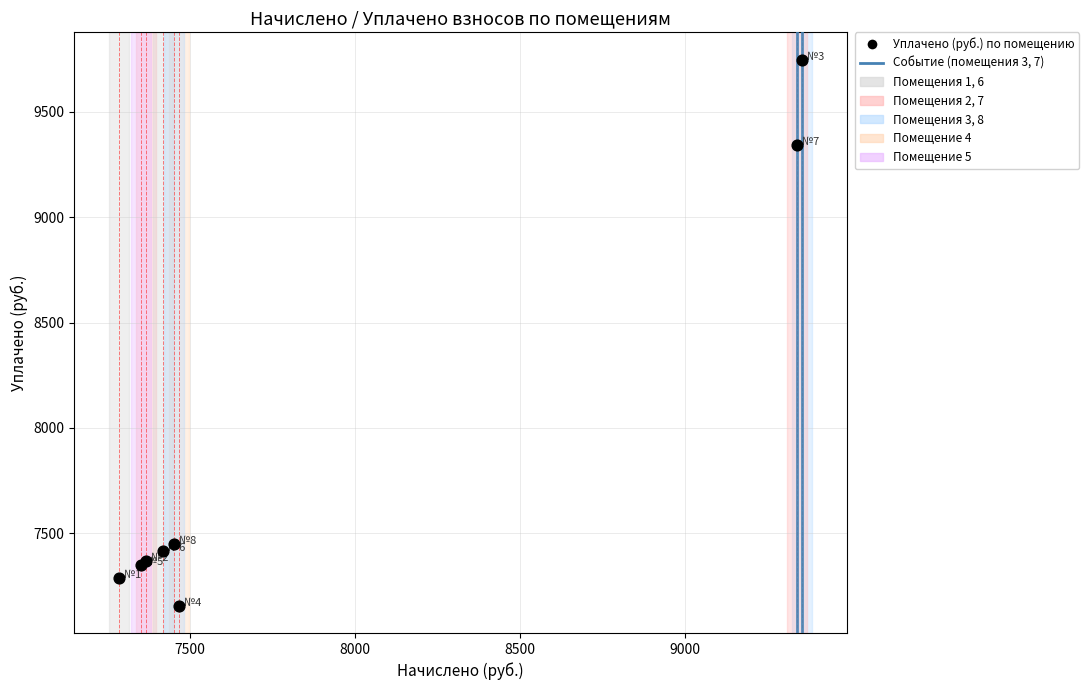

What Y value in the scatter plot is closest to 8451?

9339.8